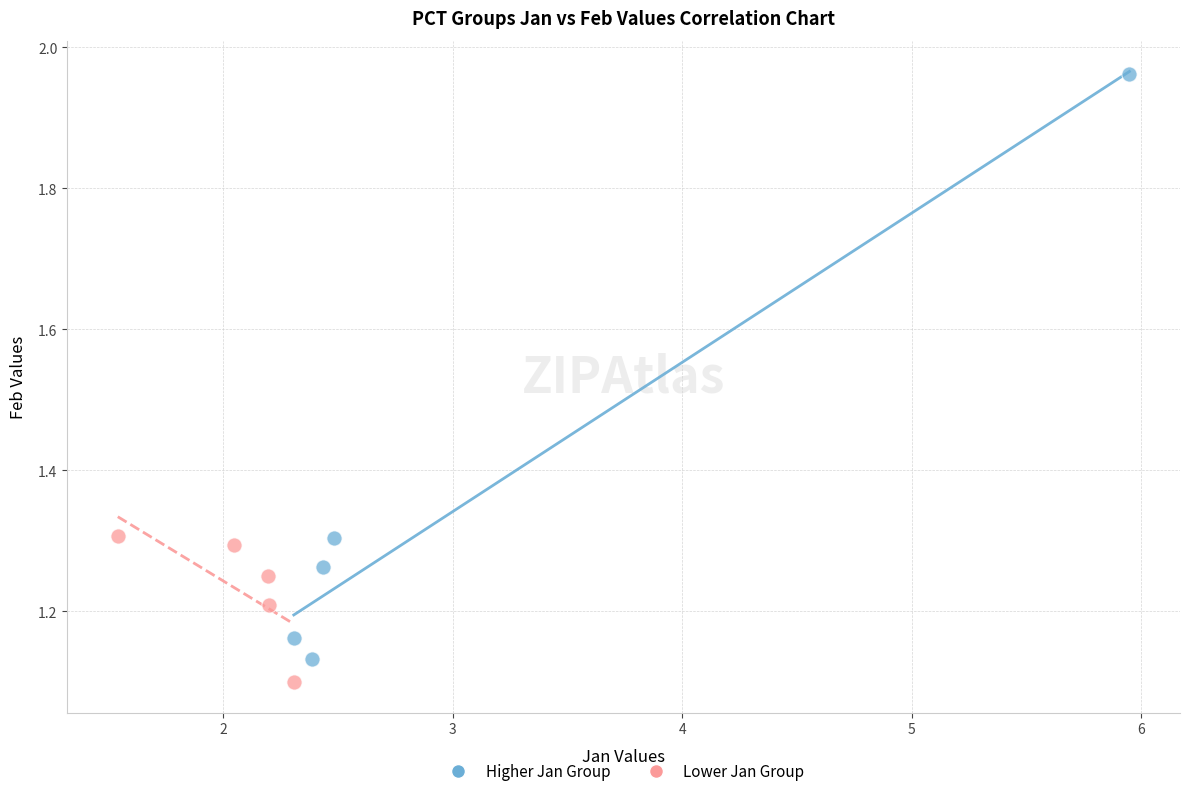

Which series contains the highest Y value?

Higher Jan Group